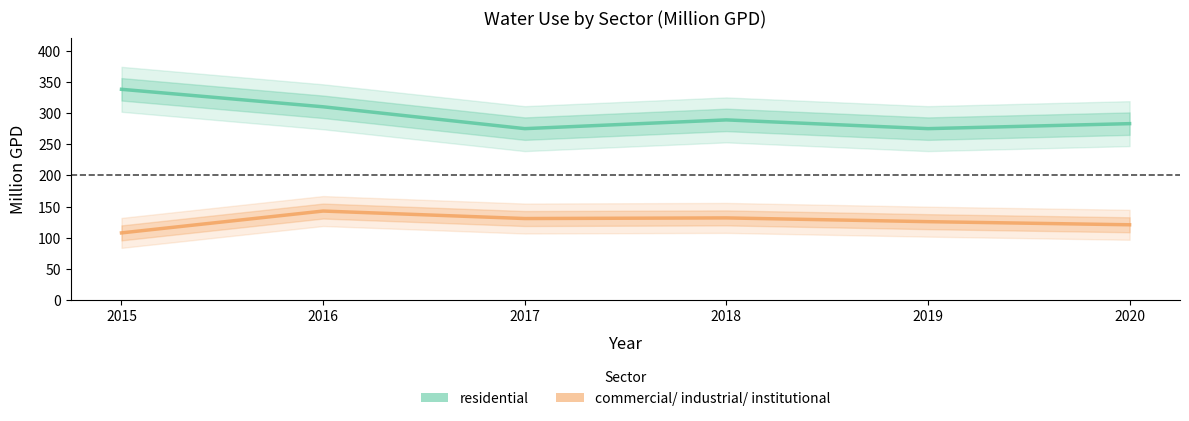

At which label does residential reach its minimum?

2017